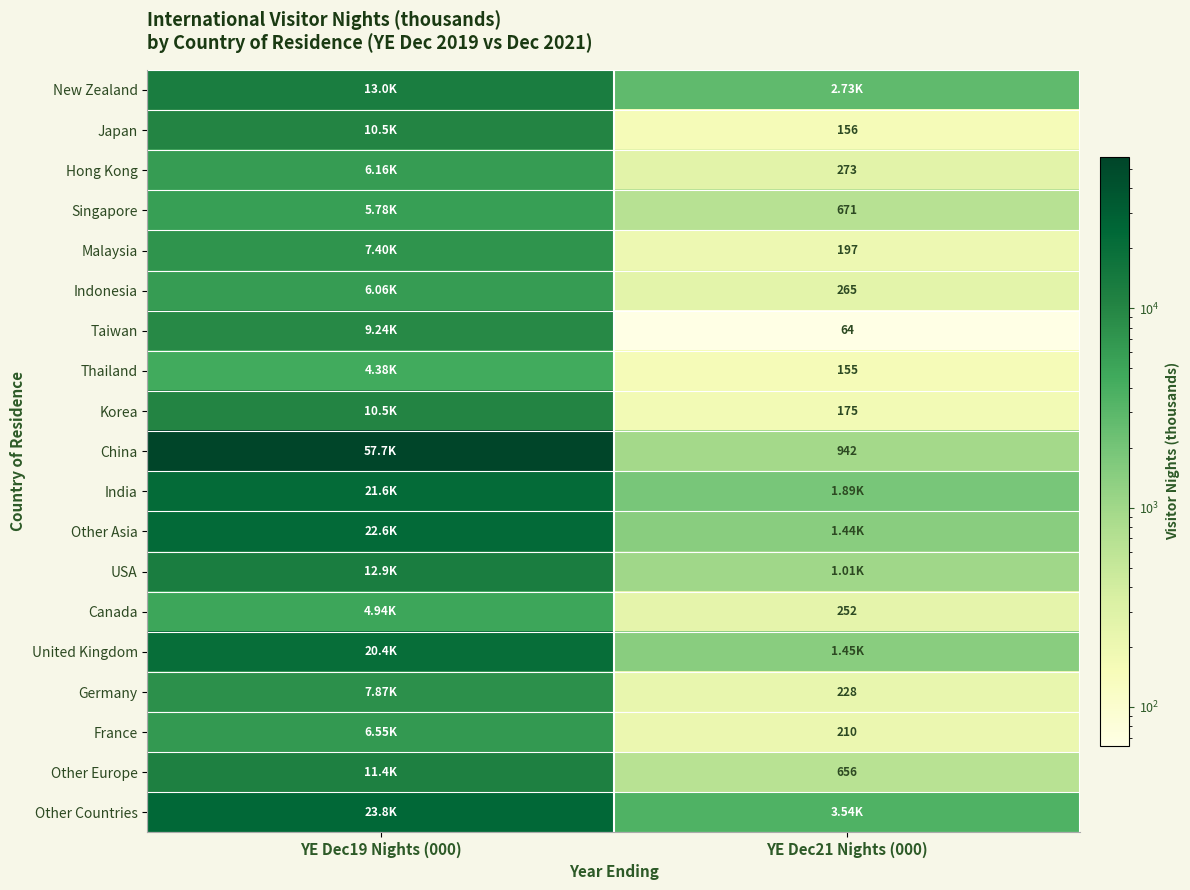

At YE Dec21 Nights (000), list the series in order from largest to smallest.

Other Countries, New Zealand, India, United Kingdom, Other Asia, USA, China, Singapore, Other Europe, Hong Kong, Indonesia, Canada, Germany, France, Malaysia, Korea, Japan, Thailand, Taiwan